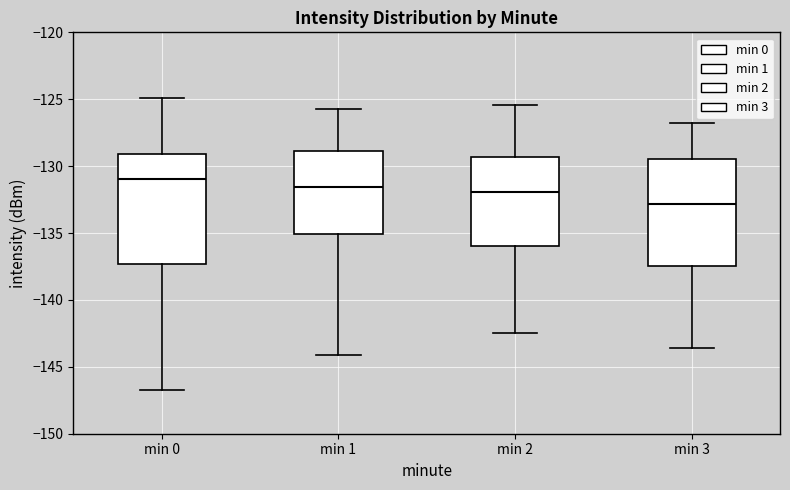

Which box's median line is the highest?

min 0